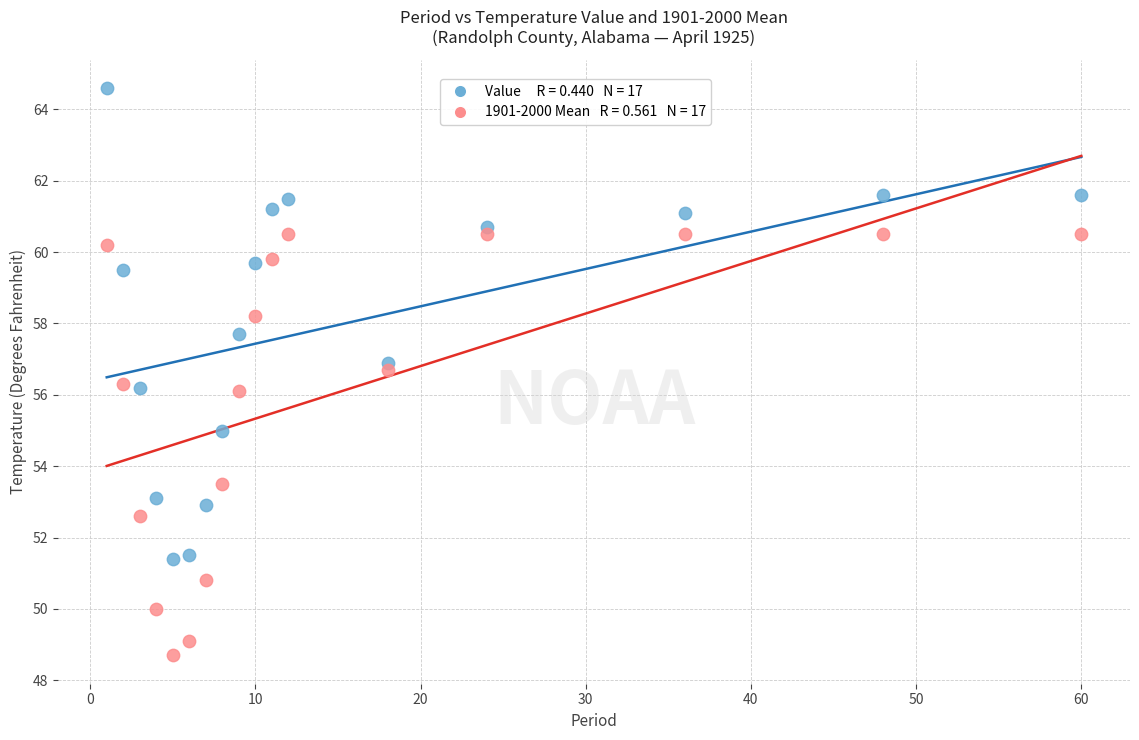

Across all data points, what is the range of X values (max minus min)?

59.0